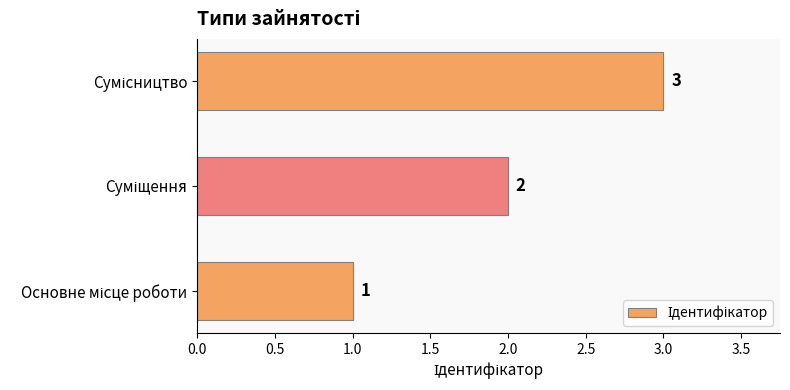

What is the difference between the maximum and minimum values?

2